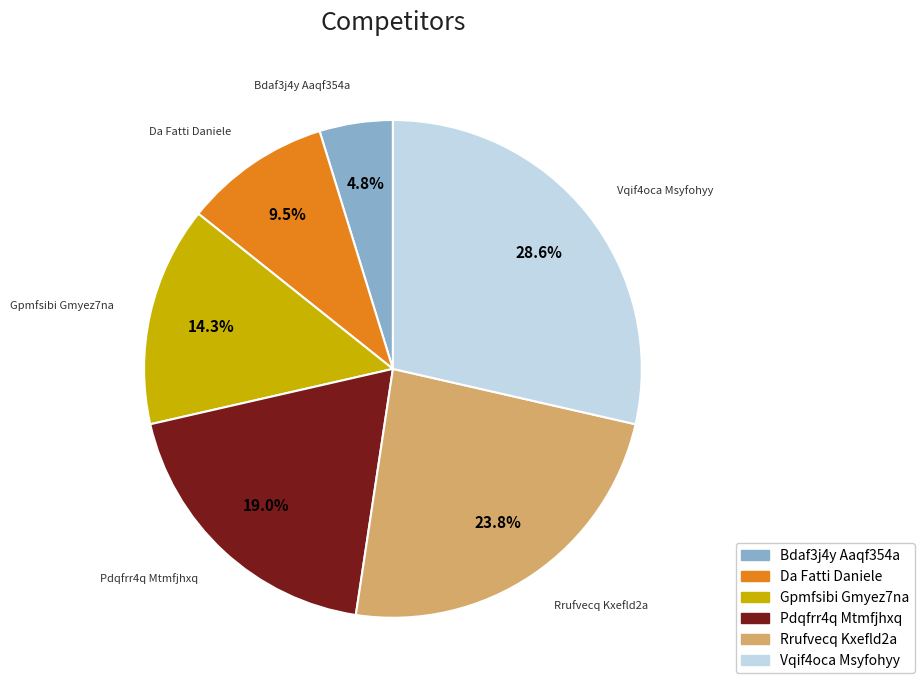

To the nearest percent, what portion does Bdaf3j4y Aaqf354a represent?

5%